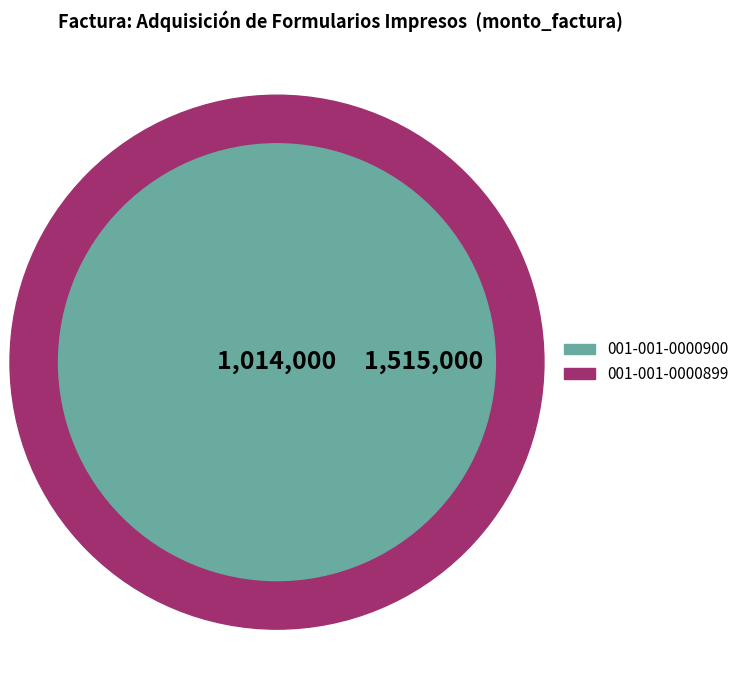

To the nearest percent, what portion does 001-001-0000900 represent?

40%